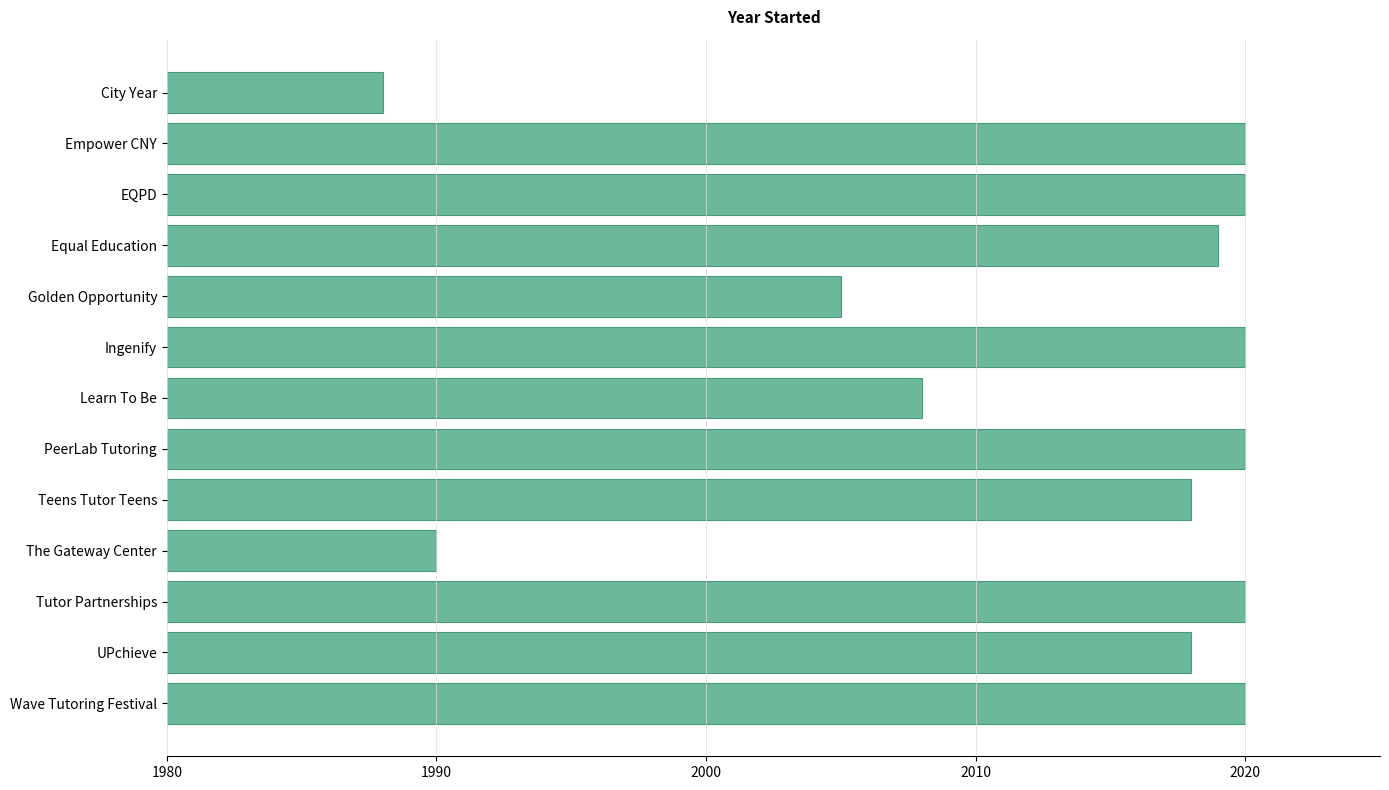

Which has a higher value, Golden Opportunity or EQPD?

EQPD